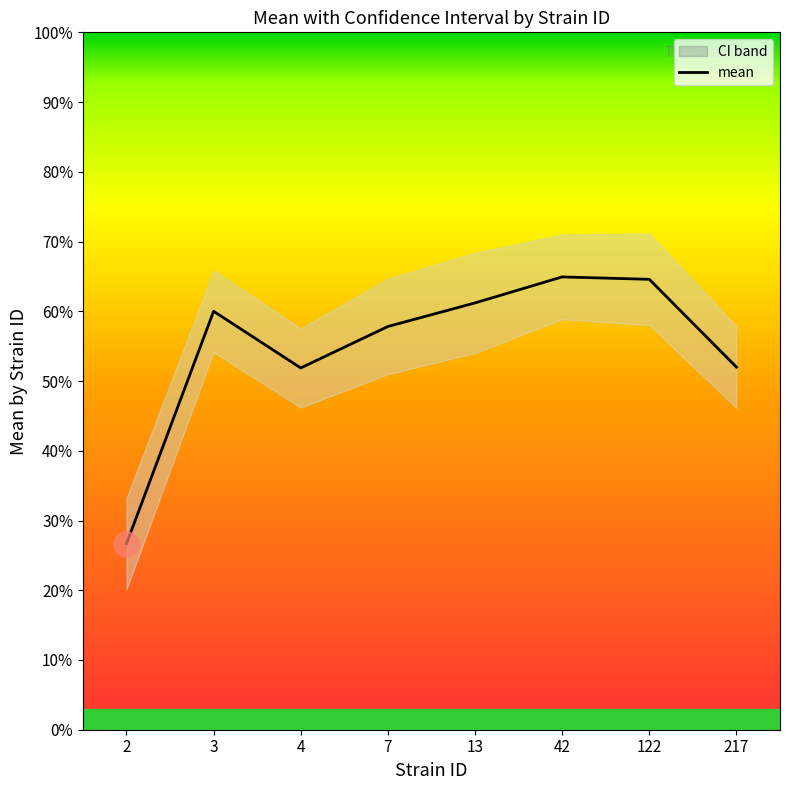

List the labels in order of value, largest first.

42, 122, 13, 3, 7, 217, 4, 2